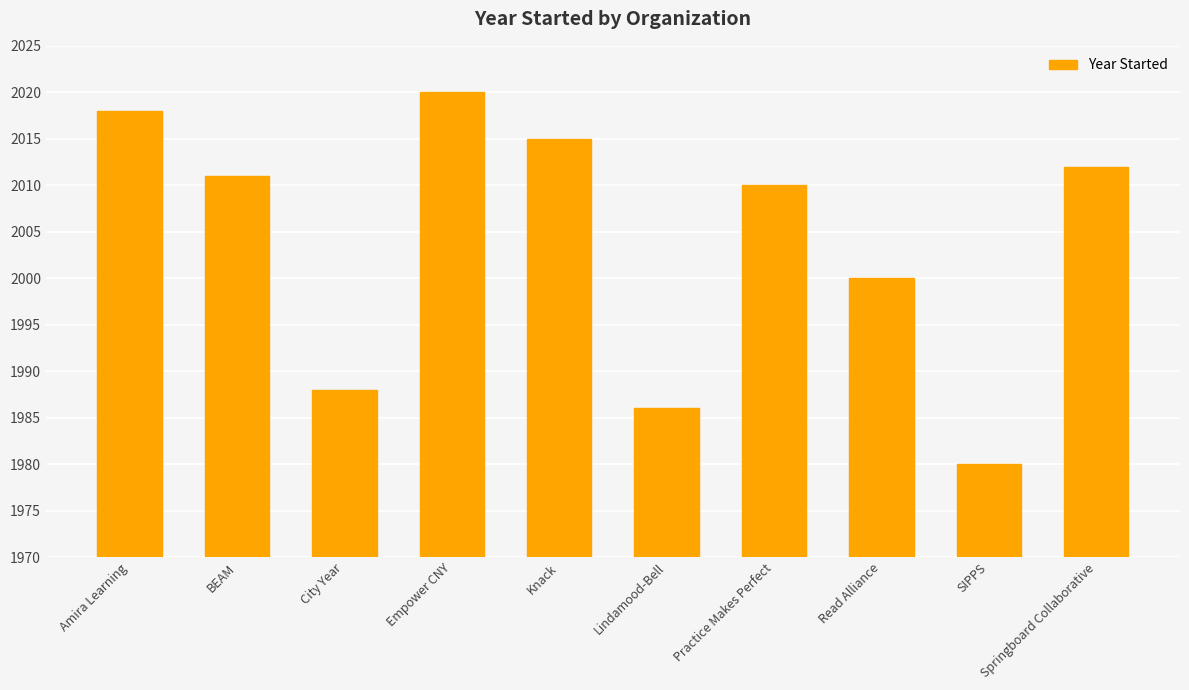

At which category does the chart reach its peak across all series?

Empower CNY